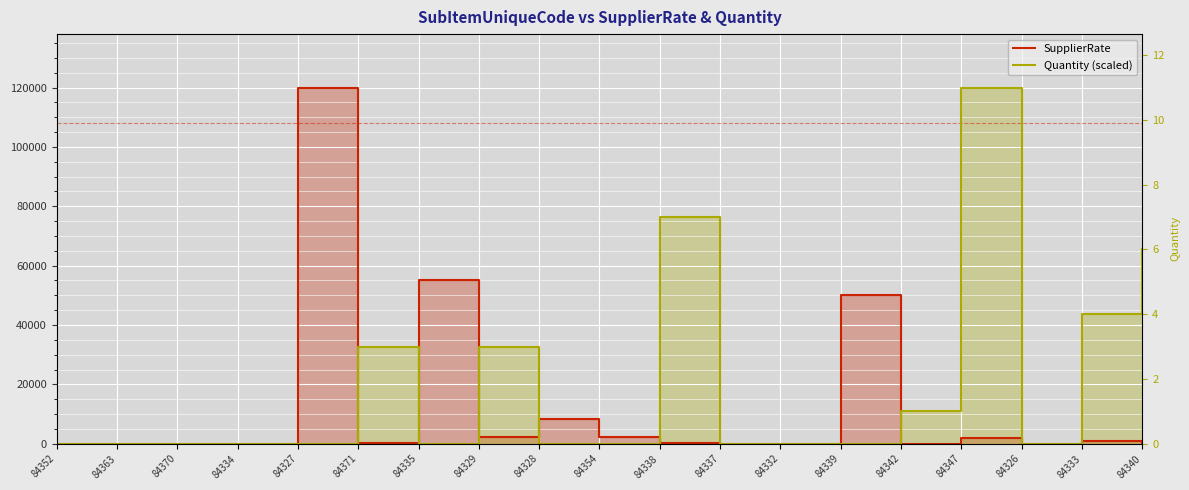

Rank the categories by SupplierRate value from lowest to highest.

84352, 84363, 84370, 84334, 84337, 84332, 84342, 84326, 84340, 84338, 84371, 84333, 84347, 84354, 84329, 84328, 84339, 84335, 84327